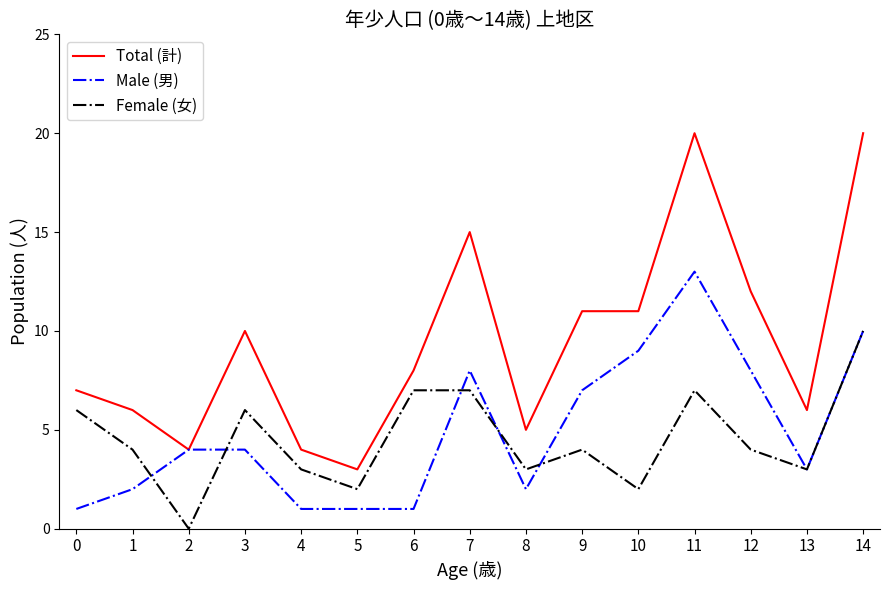

Is the value of Female (女) at 0 greater than the value of Total (計) at 14?

No